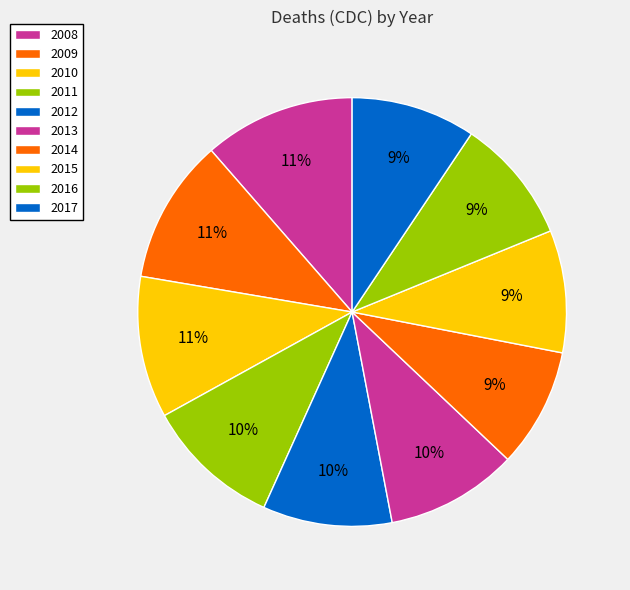

Approximately how many times larger is the value at 2013 compared to 2012?

1.0